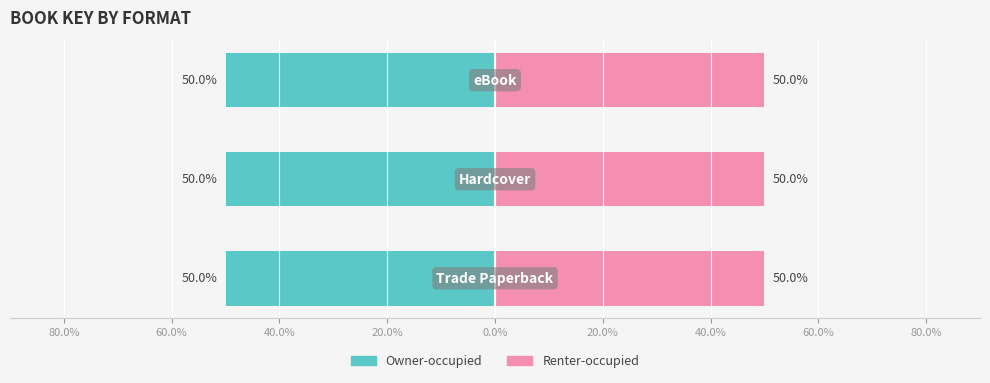

What is the spread (max minus min) of values at 40.0%?

100.0